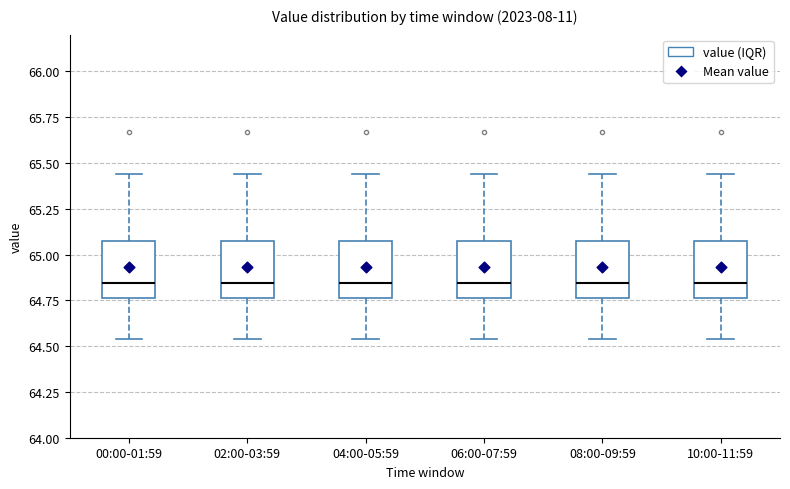

Where does the upper whisker of the box for 08:00-09:59 end on the y-axis? The values are not printed on the chart, so give them approximately, as read against the axis.

65.45